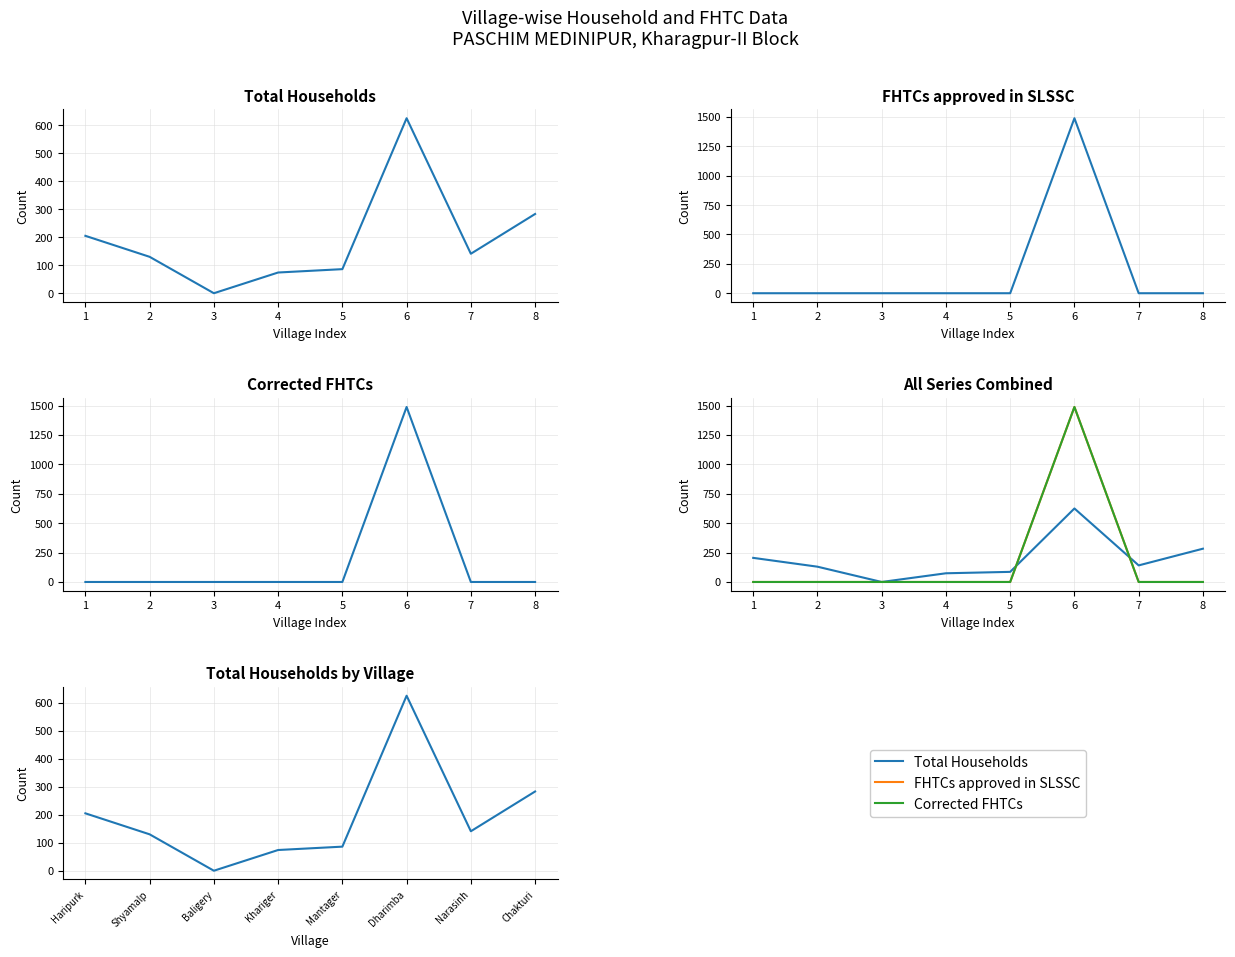

What is the difference between the highest and lowest values at 7?

141